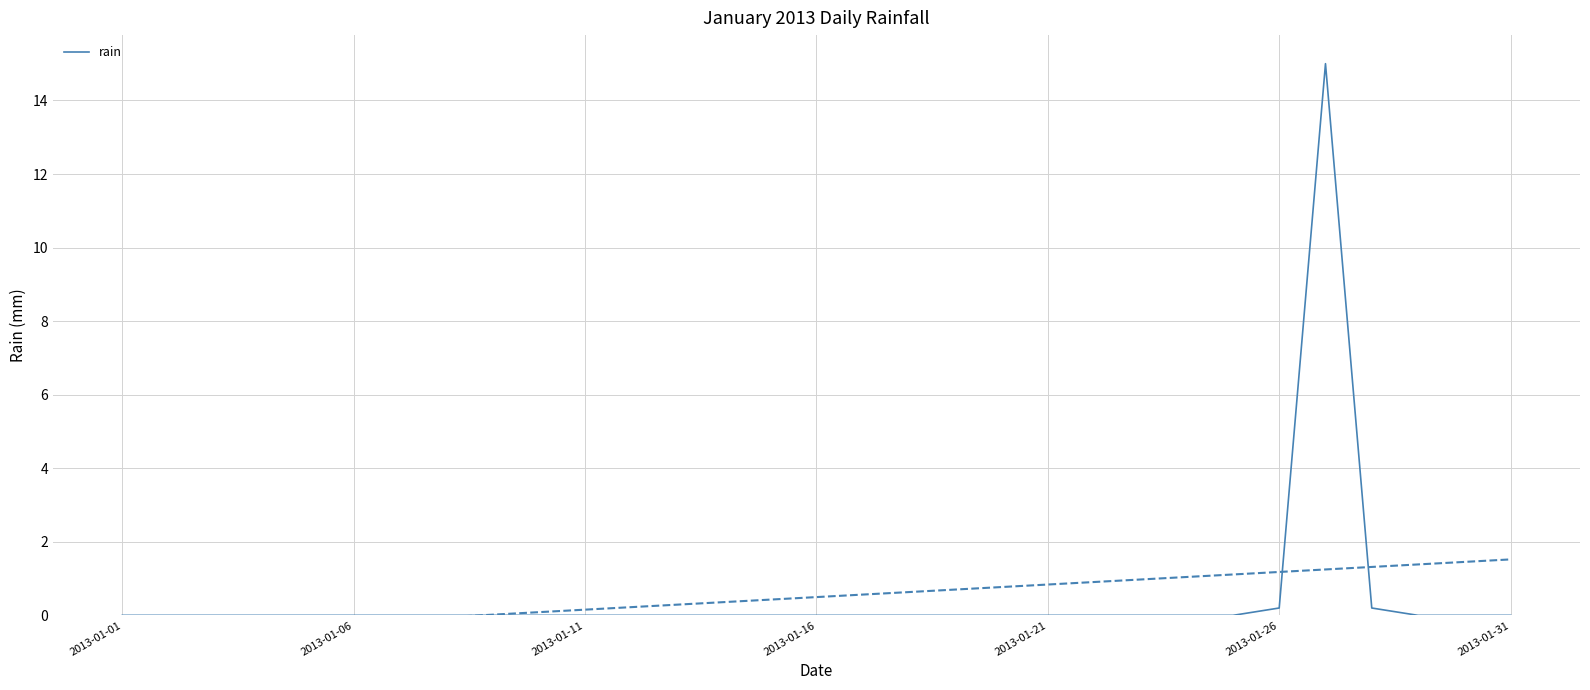

The value of rain at 2013-01-31 is -6.1. True or false?

False